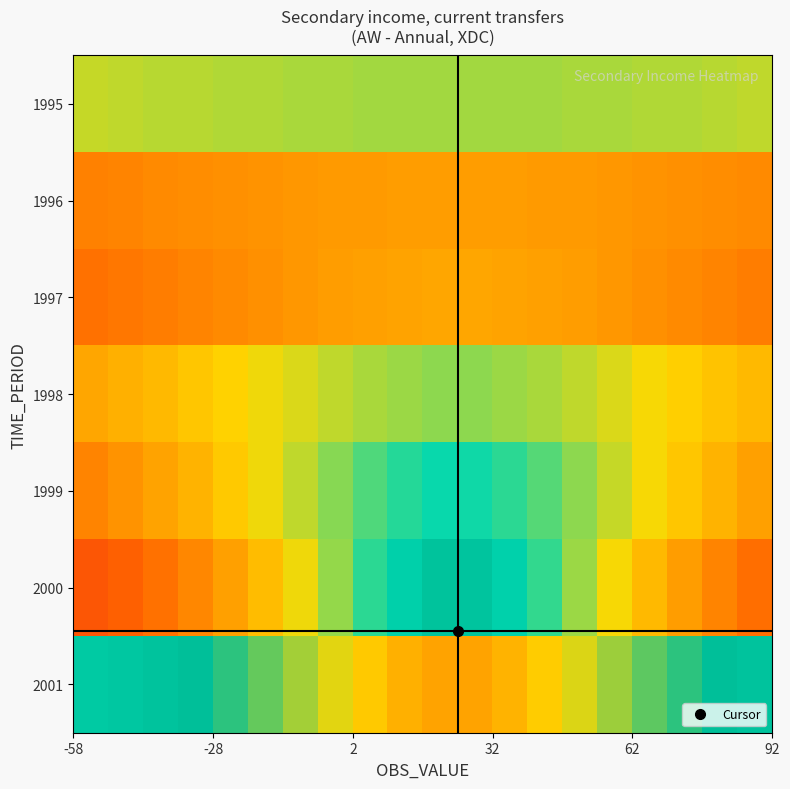

Reading left to right, extract all data points from this chart.

1995: 0.3	0.3	0.3	0.3	0.3	0.3	0.3	0.3	0.3	0.3	0.3	0.3	0.3	0.3	0.3	0.3	0.3	0.3	0.3	0.3
1996: 0.2	0.2	0.2	0.2	0.2	0.2	0.2	0.2	0.2	0.2	0.2	0.2	0.2	0.2	0.2	0.2	0.2	0.2	0.2	0.2
1997: 0.2	0.2	0.2	0.2	0.2	0.2	0.2	0.2	0.2	0.2	0.2	0.2	0.2	0.2	0.2	0.2	0.2	0.2	0.2	0.2
1998: 0.2	0.2	0.2	0.3	0.3	0.3	0.3	0.3	0.3	0.3	0.3	0.3	0.3	0.3	0.3	0.3	0.3	0.3	0.3	0.2
1999: 0.2	0.2	0.2	0.2	0.3	0.3	0.3	0.4	0.4	0.4	0.4	0.4	0.4	0.4	0.4	0.3	0.3	0.3	0.2	0.2
2000: 0.1	0.1	0.2	0.2	0.2	0.3	0.3	0.3	0.4	0.5	0.6	0.5	0.5	0.4	0.3	0.3	0.2	0.2	0.2	0.2
2001: 0.5	0.5	0.5	0.6	0.6	0.6	0.7	0.7	0.7	0.8	0.8	0.8	0.8	0.7	0.7	0.7	0.6	0.6	0.6	0.5